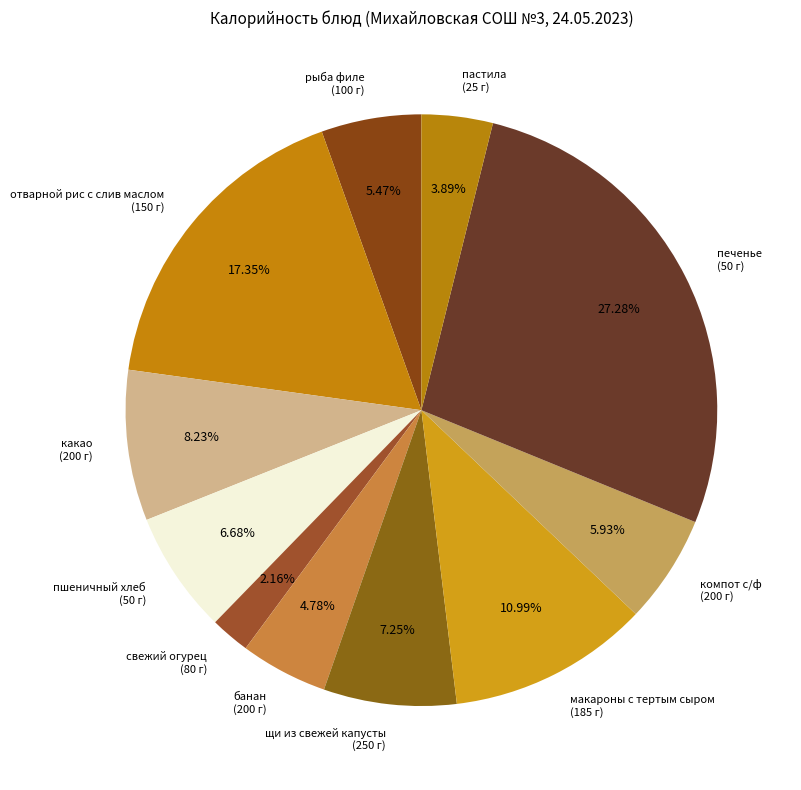

Is рыба филе (100 г) the majority of the pie?

No